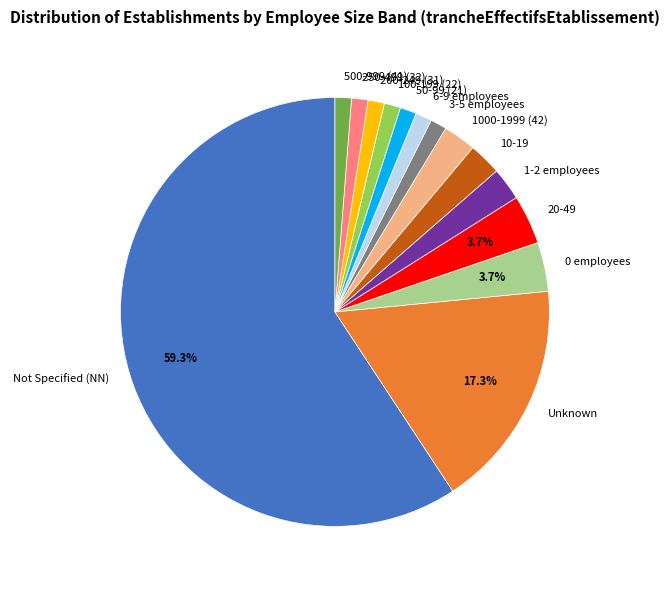

To the nearest percent, what is the difference between the largest and smallest slice percentages?

58%